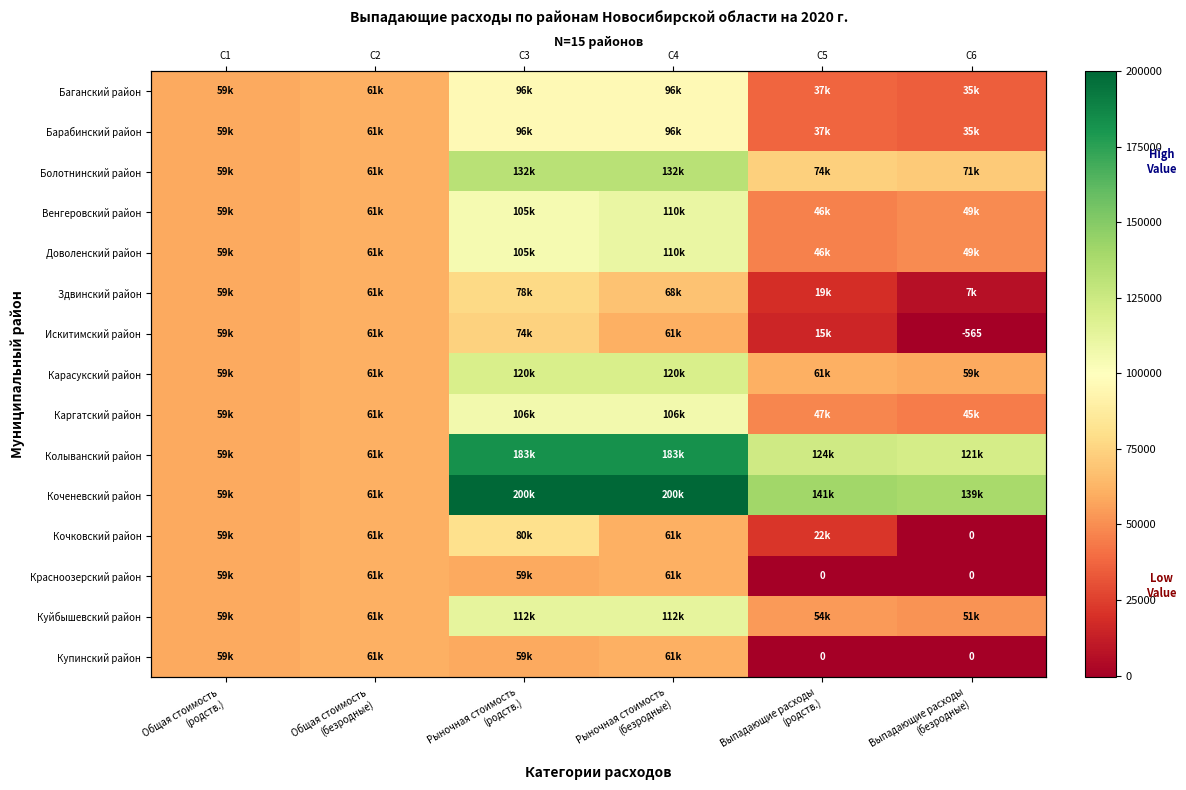

Is it true that Барабинский район equals 24928.4 at Выпадающие расходы (родств.)?

False